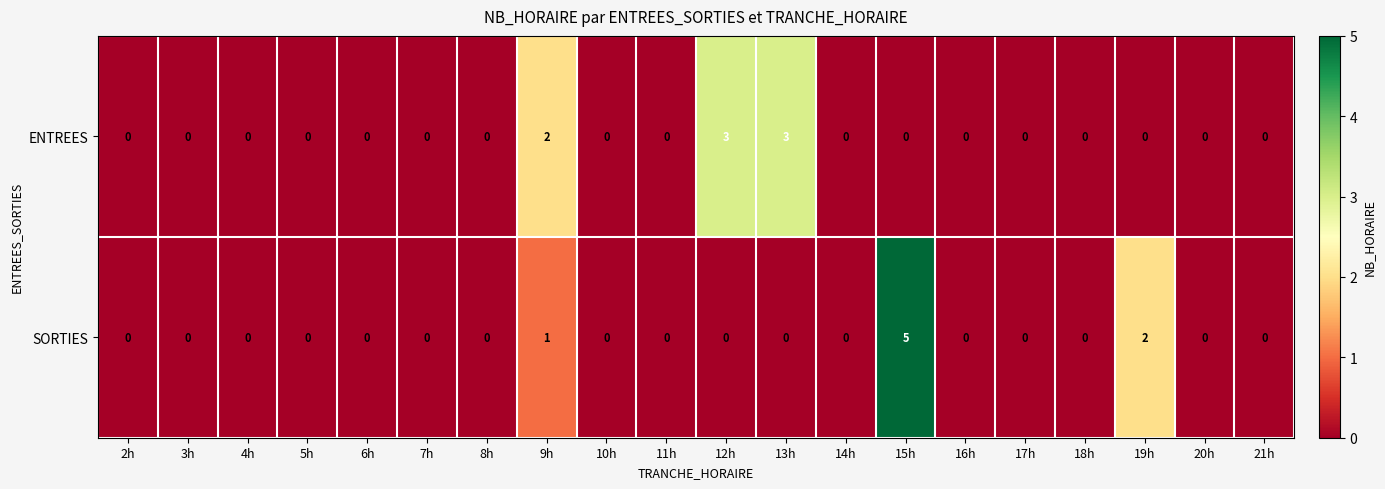

True or false: ENTREES has a value of 0 at 7h.

True